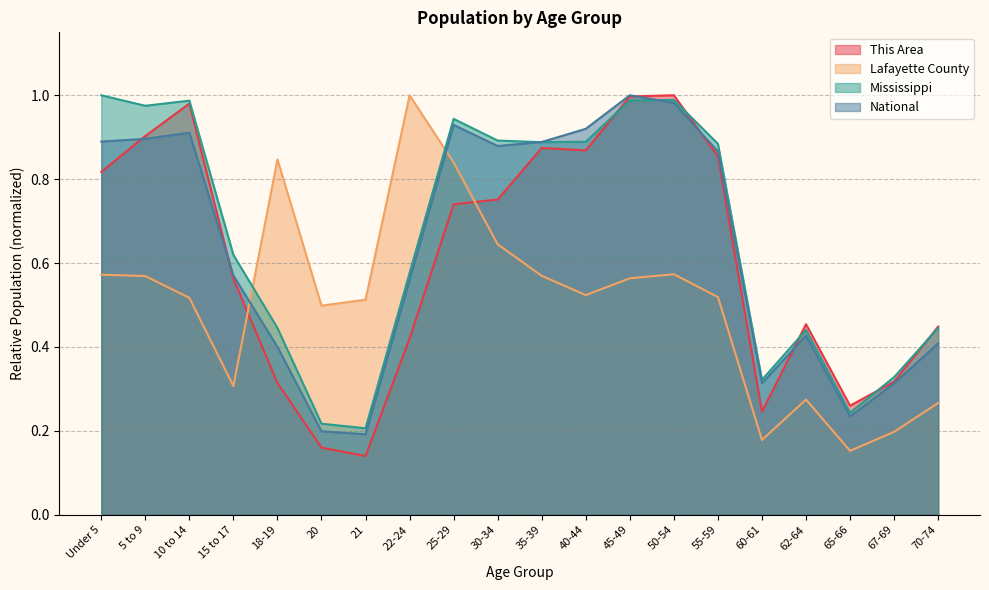

How many times do Lafayette County and This Area cross each other?

2